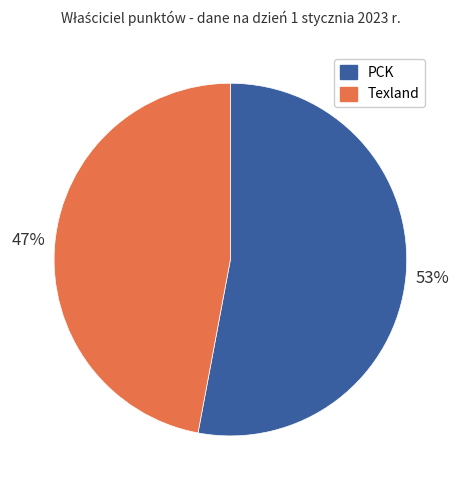

To the nearest percent, what percentage of the pie is PCK?

53%